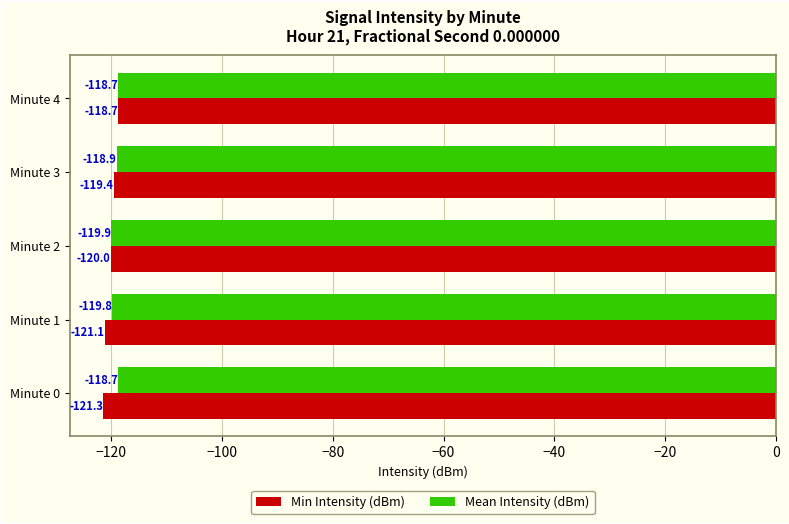

What value does the Min Intensity (dBm) series have at Minute 0?

-121.3